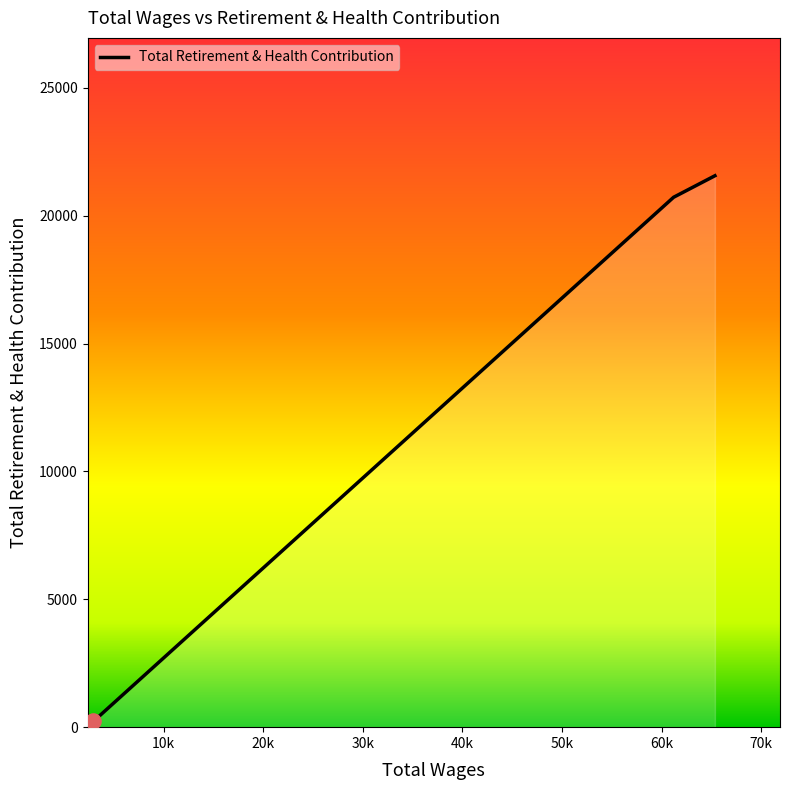

What is the maximum value shown in the chart?

21559